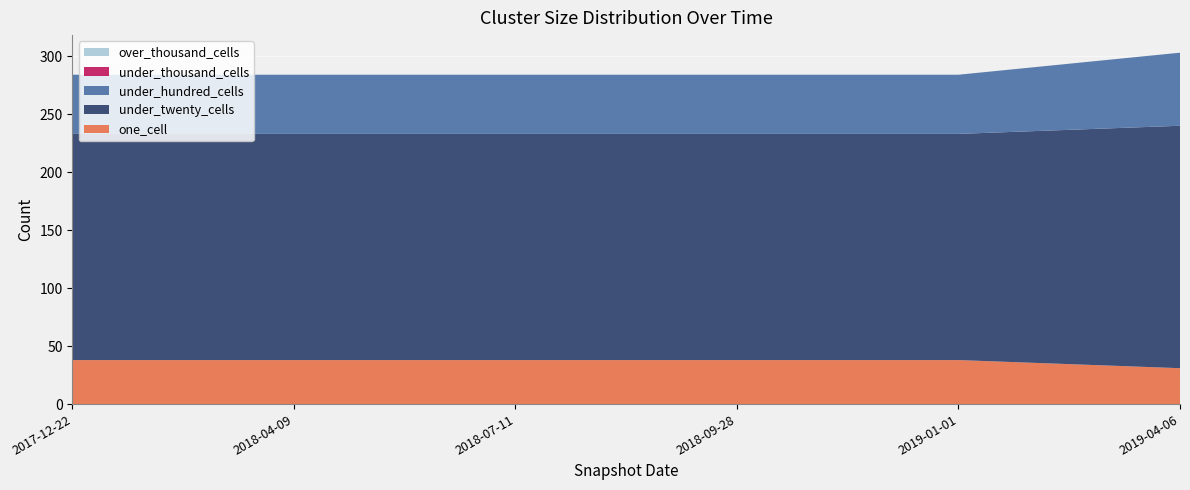

Reading left to right, transcribe all the data shown in this chart.

one_cell: 38	38	38	38	38	31
under_twenty_cells: 195	195	195	195	195	209
under_hundred_cells: 51	51	51	51	51	63
under_thousand_cells: 0	0	0	0	0	0
over_thousand_cells: 0	0	0	0	0	0